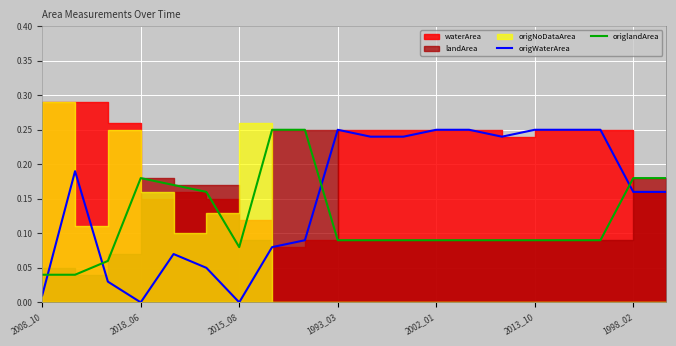

Count the origlandArea values in the range 0 to 1.

20